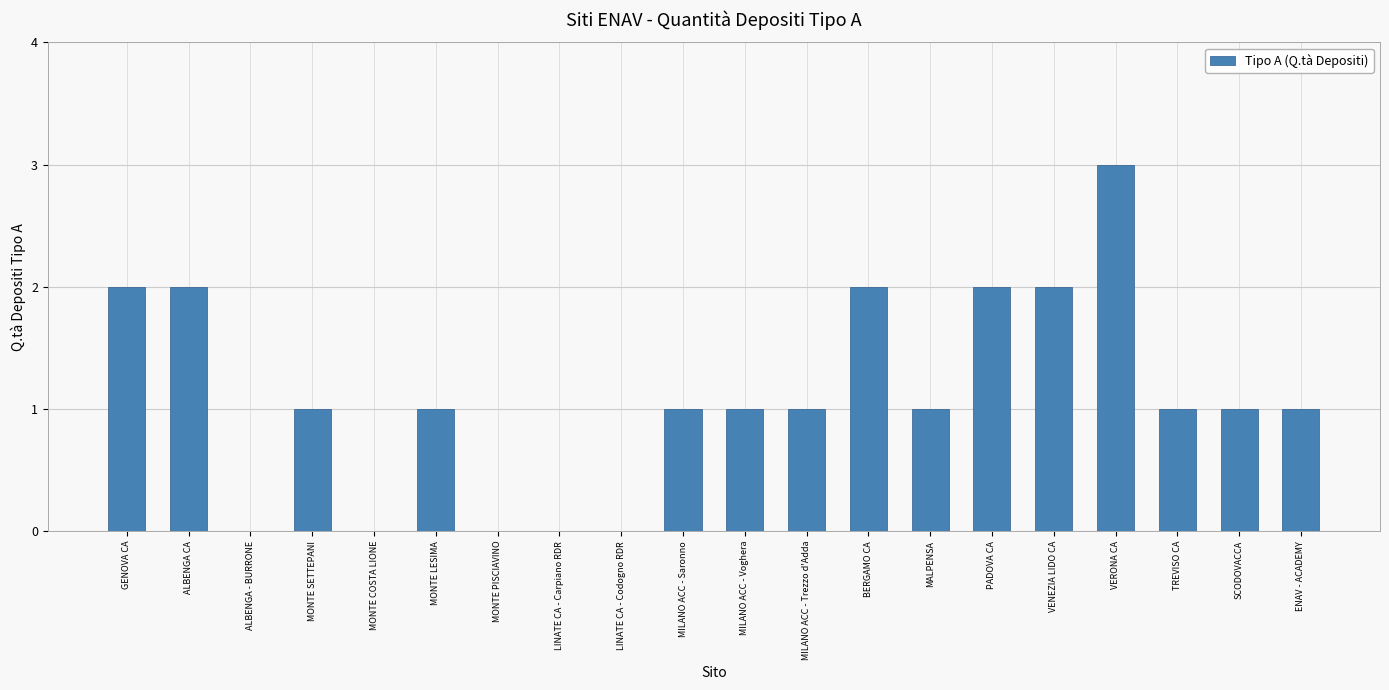

Which category has the highest value across all series?

VERONA CA